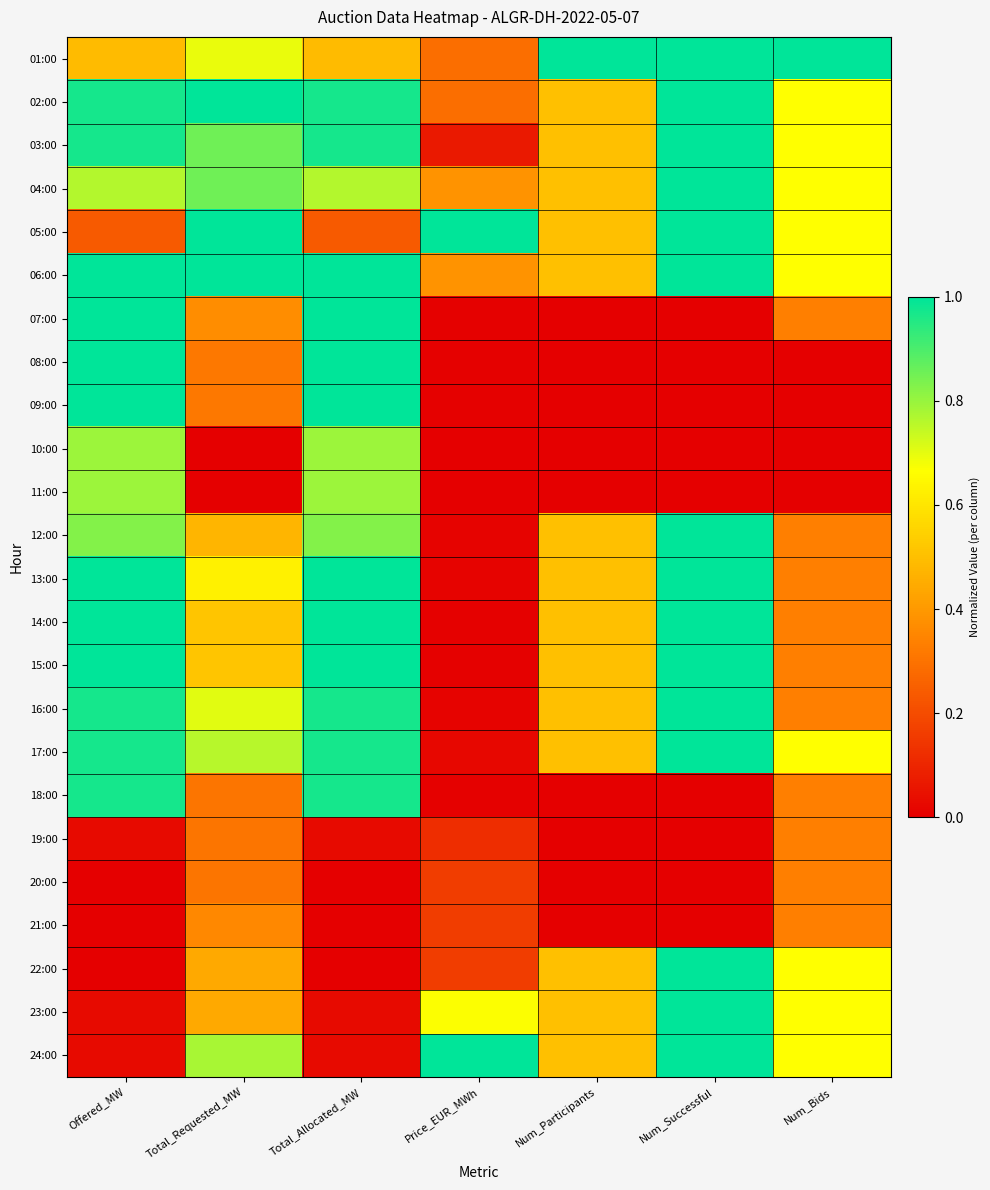

Which category has the lowest value across all series?

Num_Participants